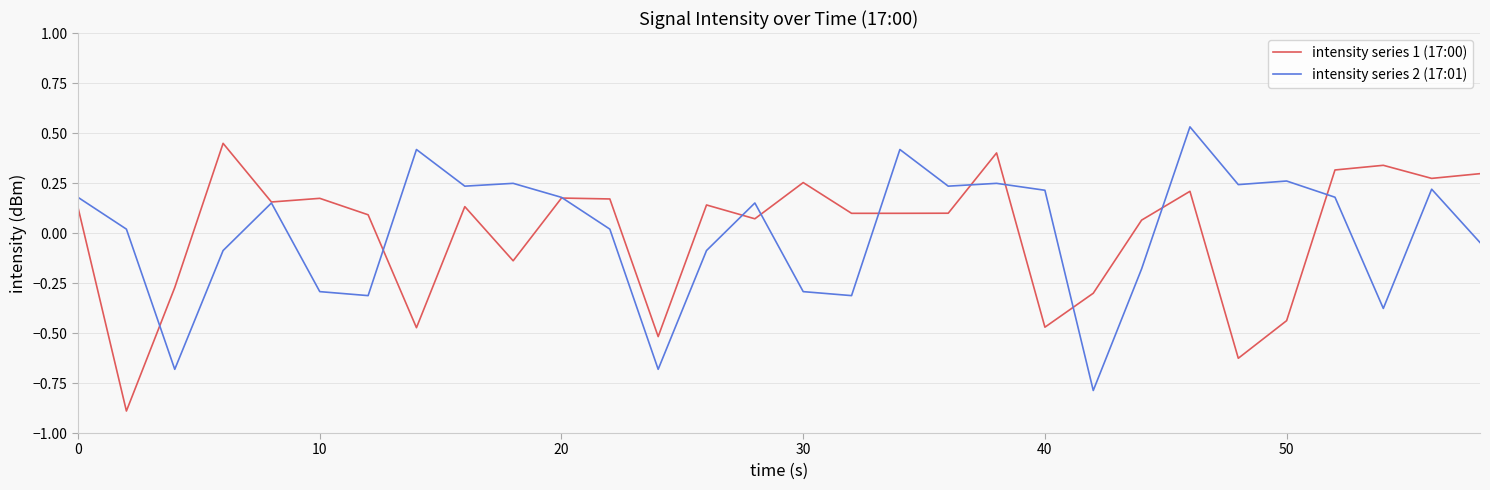

Rank the series by their maximum value, from lowest to highest.

intensity series 1 (17:00), intensity series 2 (17:01)